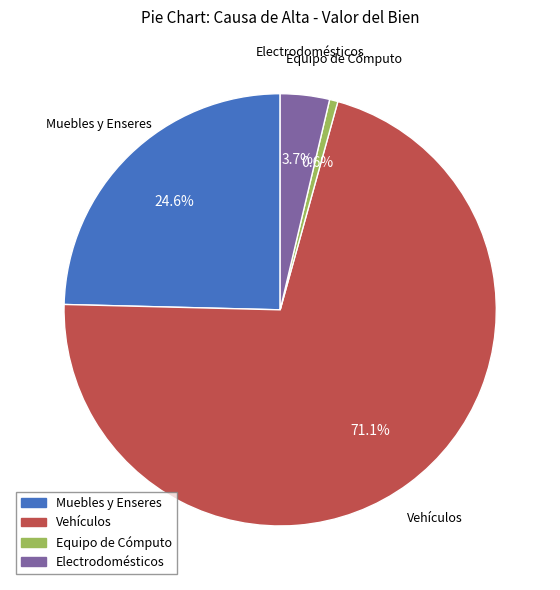

Is there a majority slice in this chart?

Yes